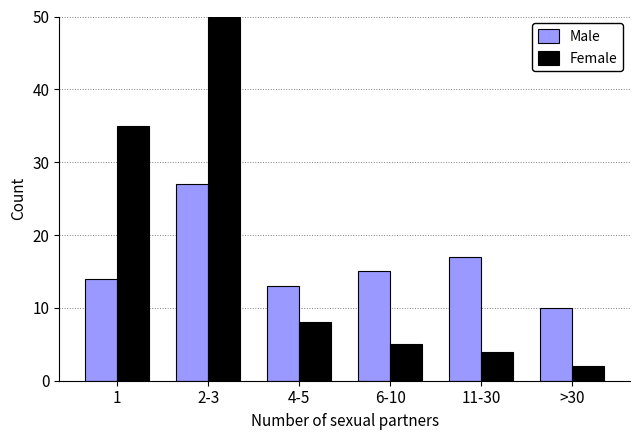

Which label corresponds to the largest value in the chart?

2-3